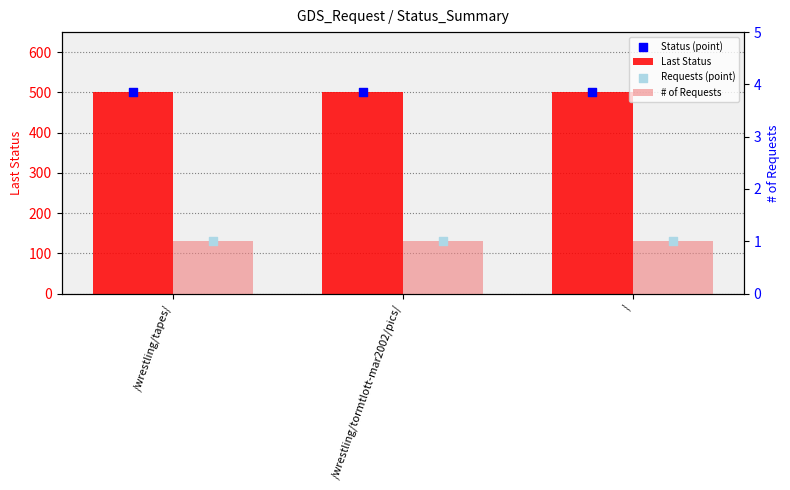

Which series has the largest Y range (max minus min)?

Last Status